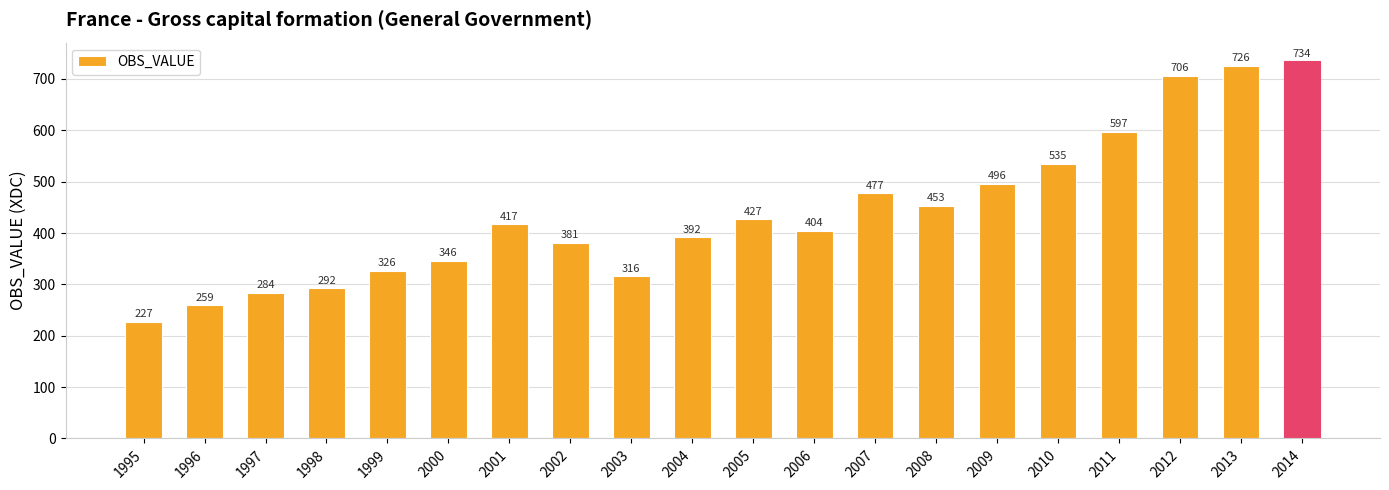

Does the chart contain stacked bars?

No